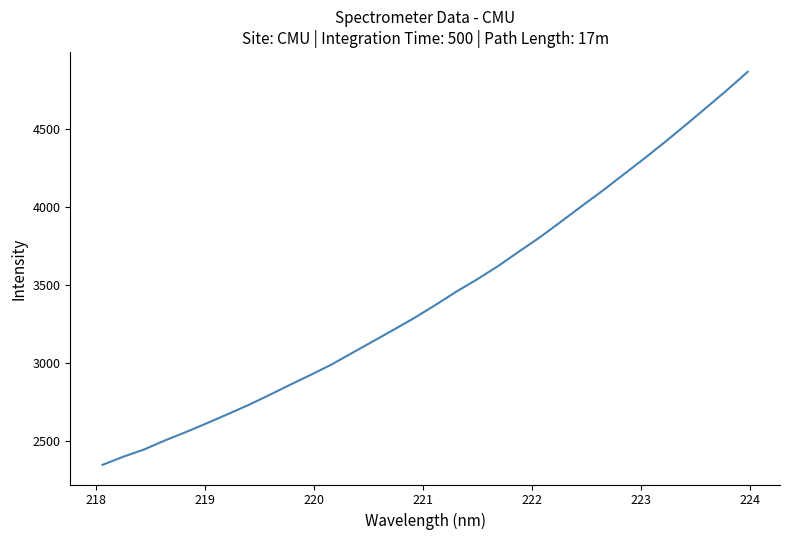

What is the minimum value shown in the chart?

2348.1